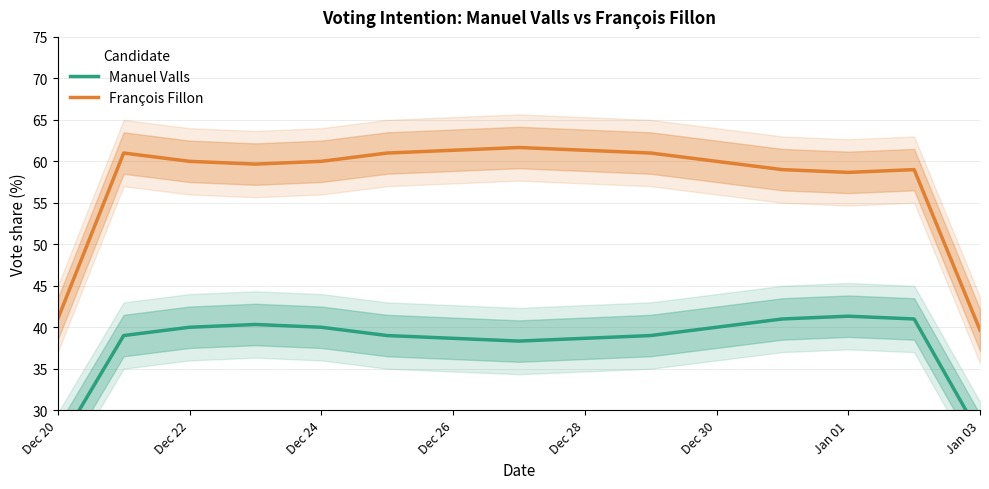

What is the minimum value for François Fillon?

39.7